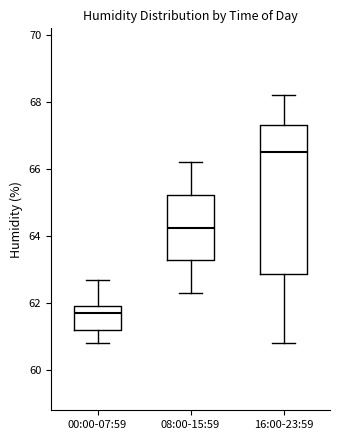

Which box has the lowest median line?

00:00-07:59